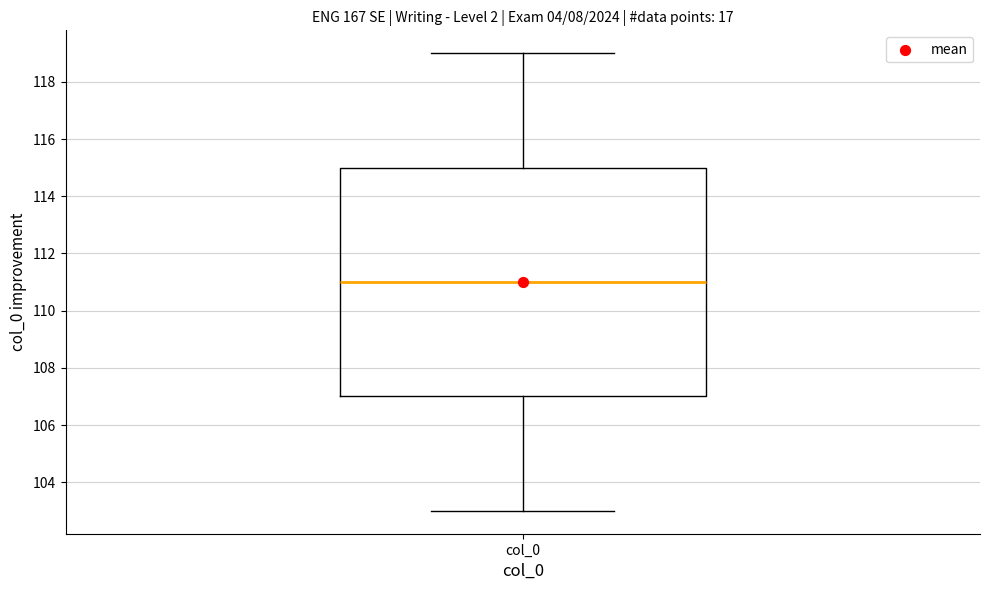

Transcribe this box plot: give where the median line is, the range the box spans, and where the two whiskers end, as read against the y-axis. The values are not printed on the chart, so give them approximately, as read against the axis.

median 111, box 107 to 115, whiskers 103 to 119